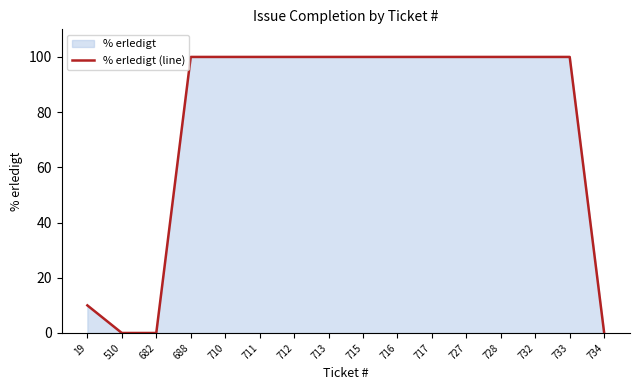

What is the average value?

76